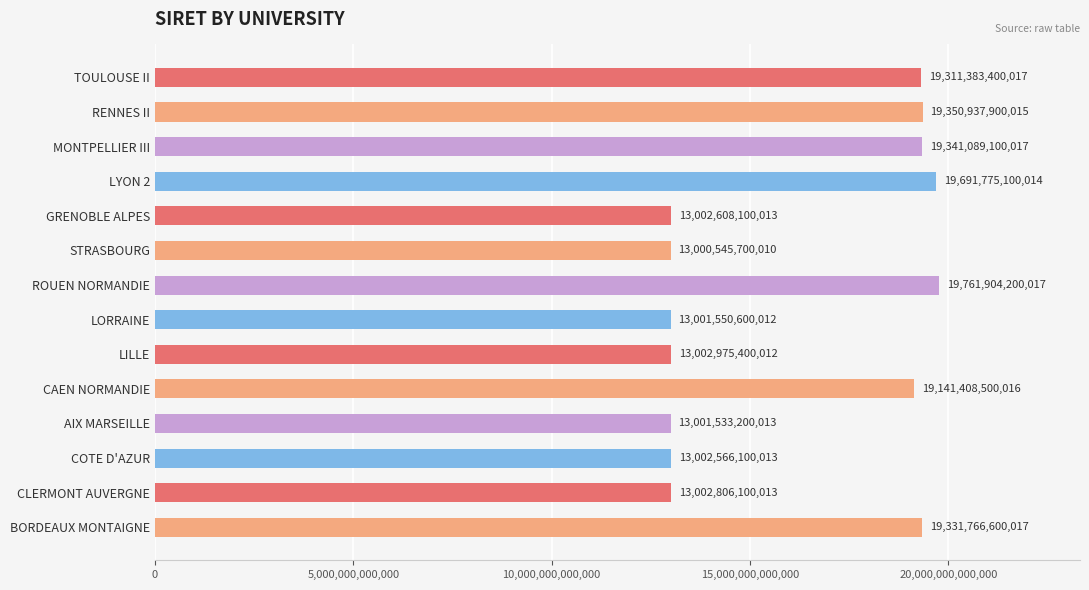

Does the chart contain any negative values?

No